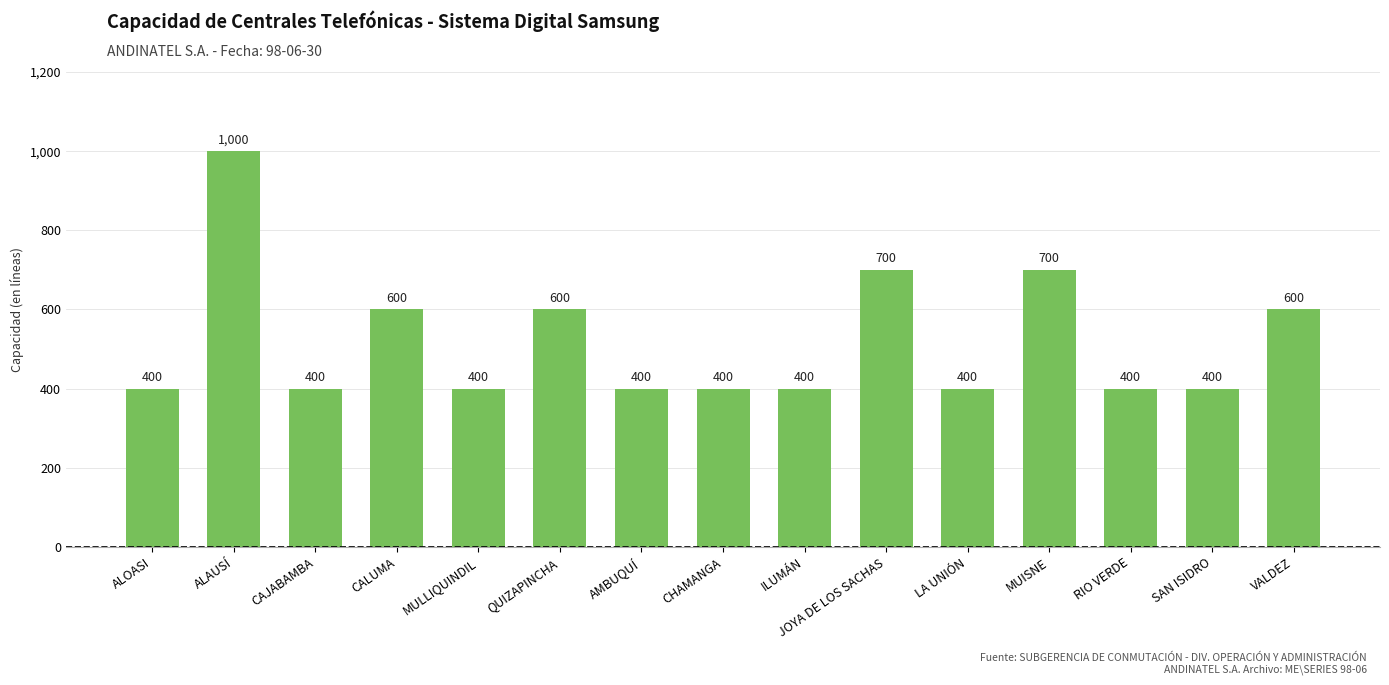

How many distinct data groups are displayed?

1